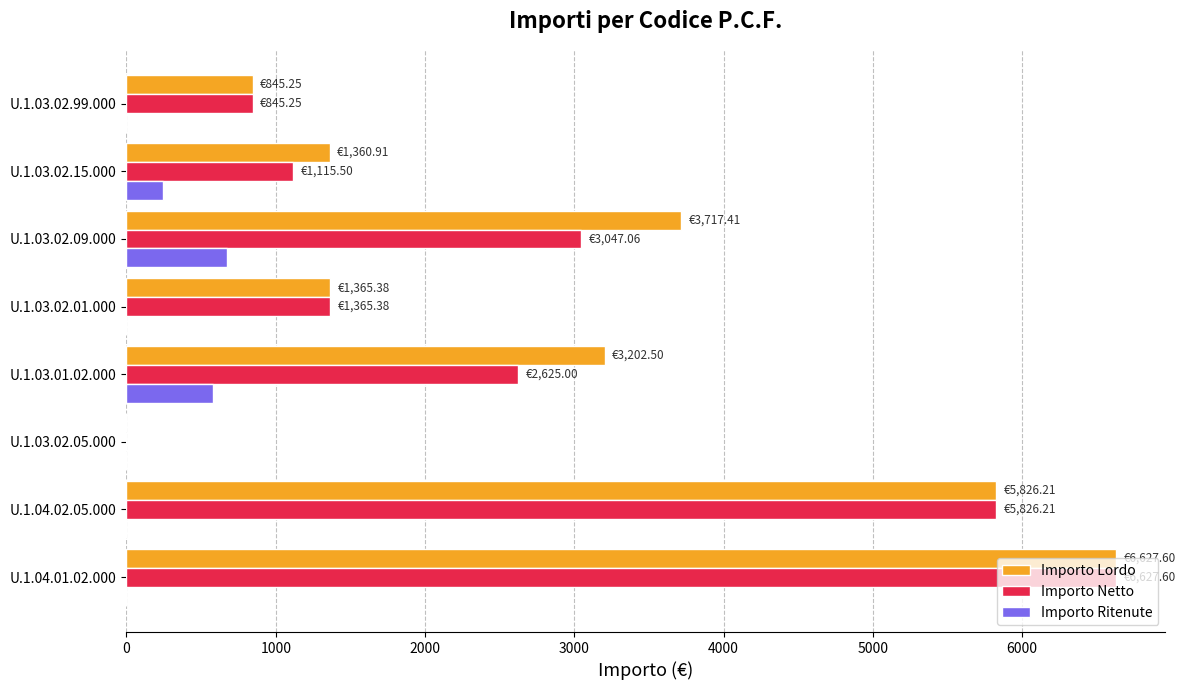

What is the total value across all series at U.1.03.01.02.000?

6405.0